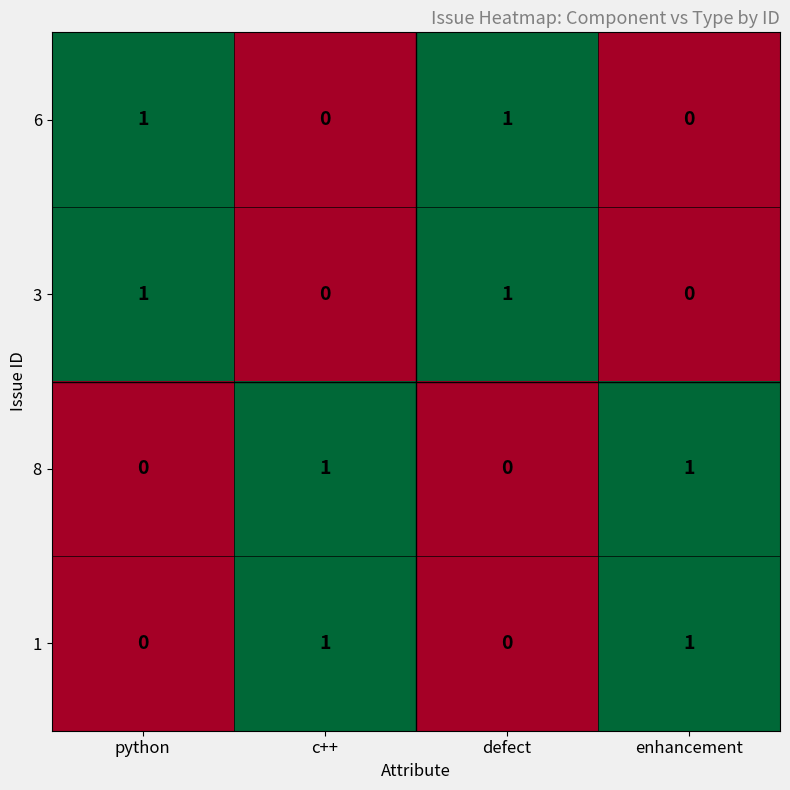

What is the spread (max minus min) of values at enhancement?

1